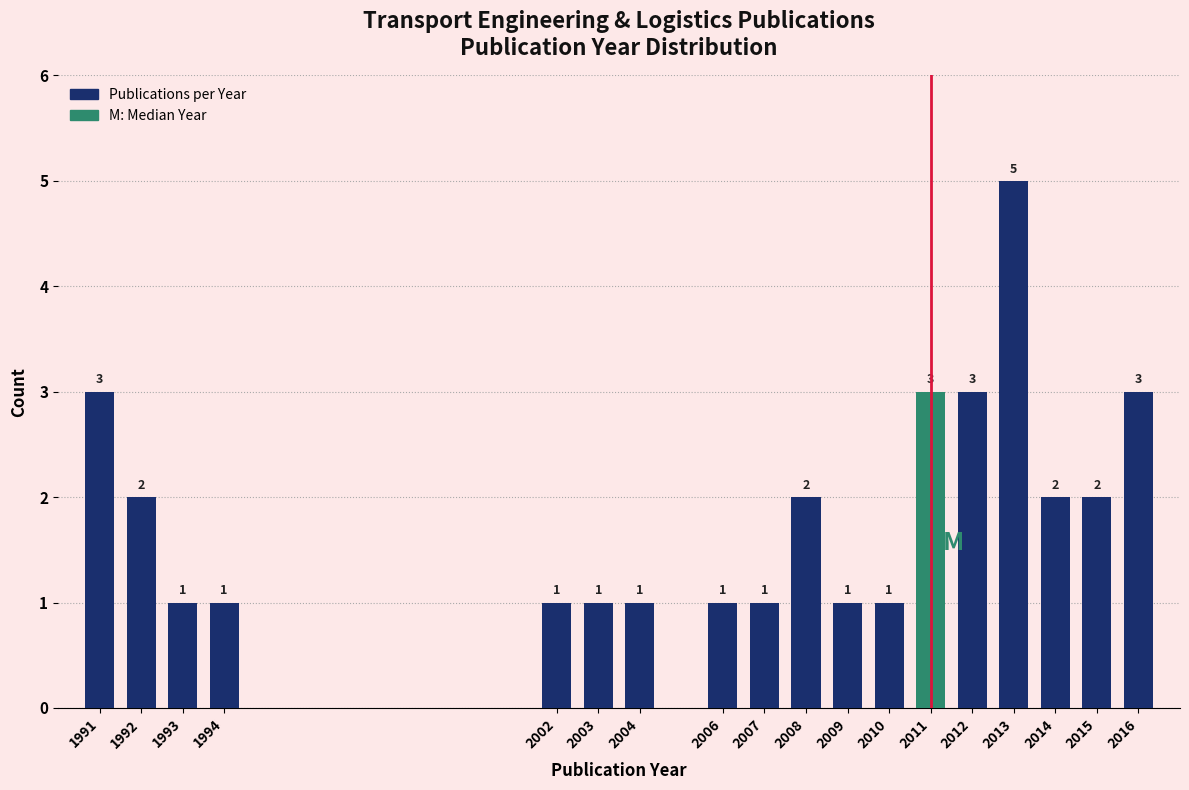

Reading right to left, extract all data points from this chart.

3	2	2	5	3	3	1	1	2	1	1	1	1	1	1	1	2	3